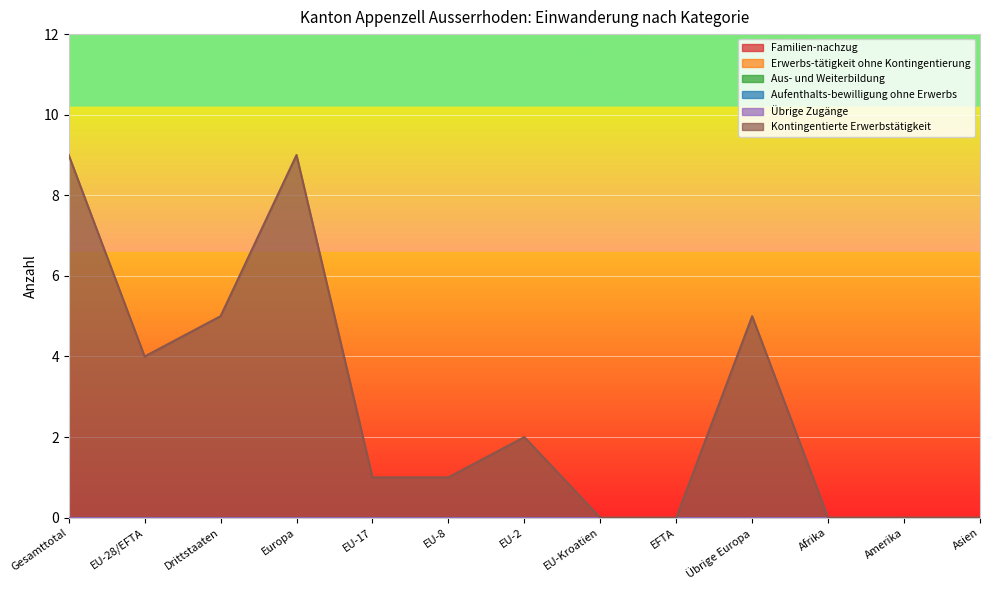

True or false: Erwerbs-tätigkeit ohne Kontingentierung and Aus- und Weiterbildung cross at least once.

False